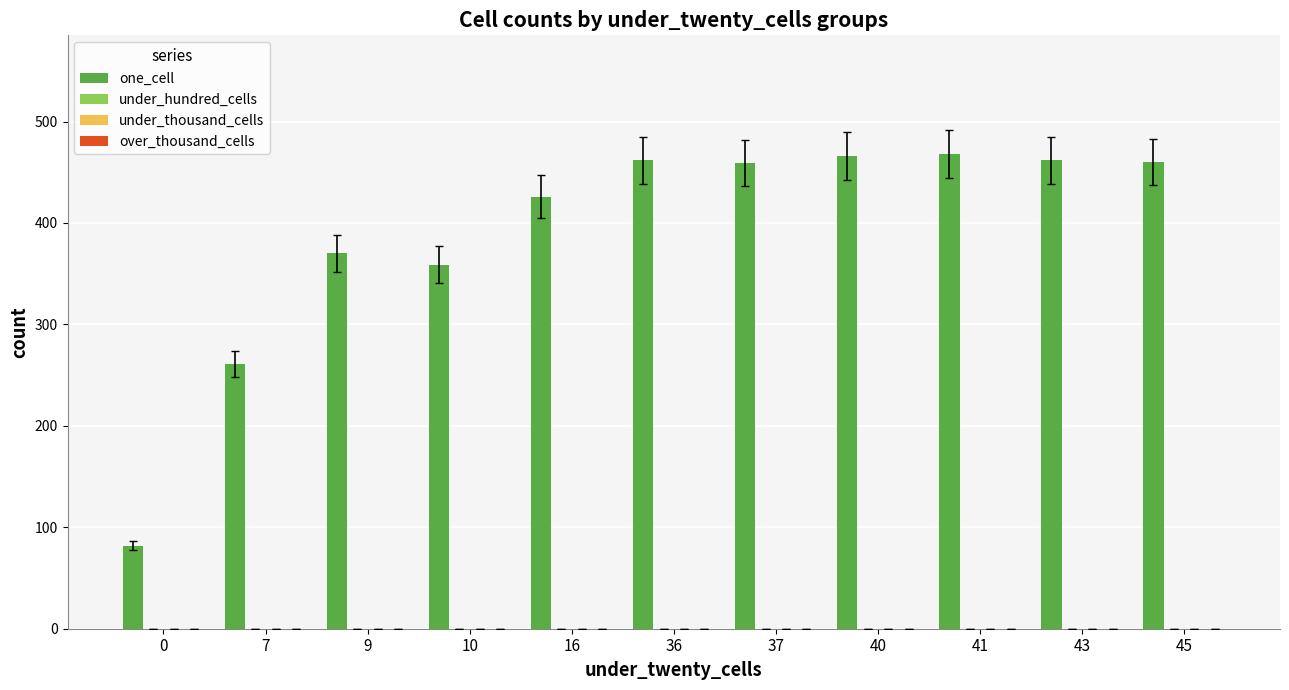

What is the value of the 8th bar from the left?

466